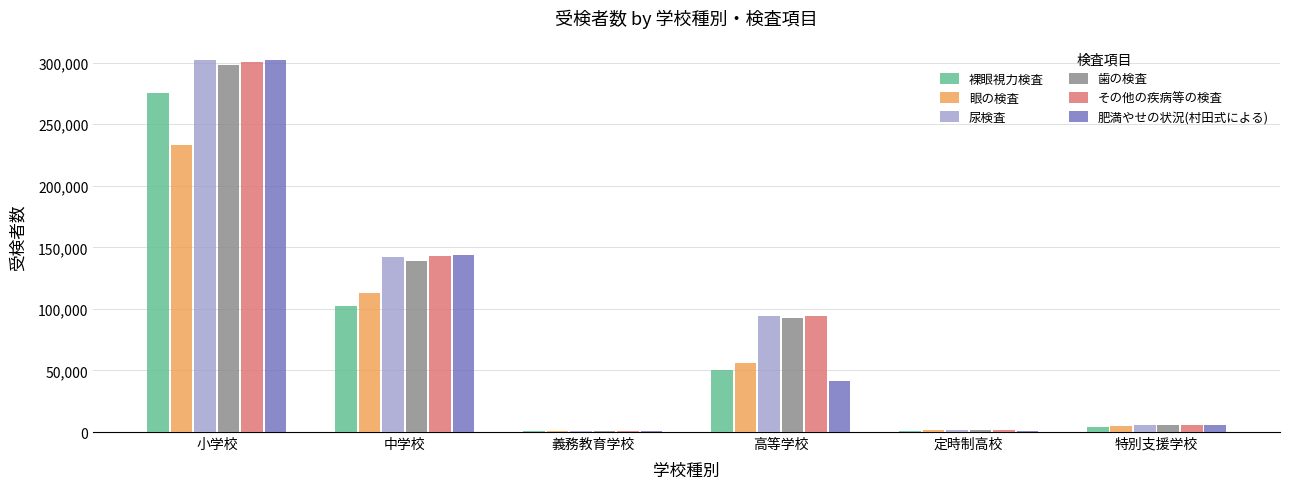

What is the total value across all series at 中学校?

784475